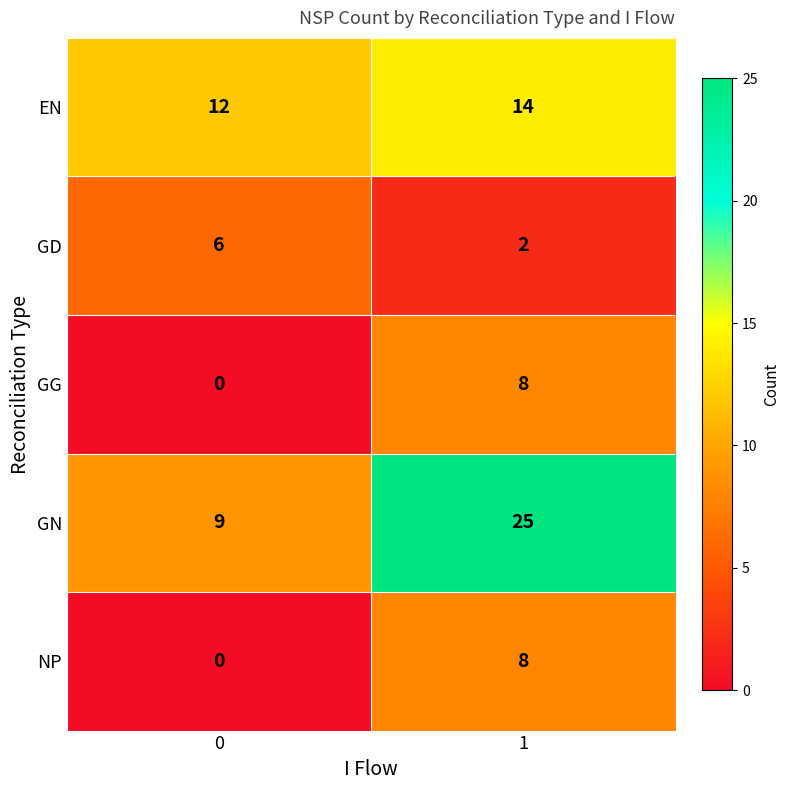

Which series has the largest range (max minus min)?

GN